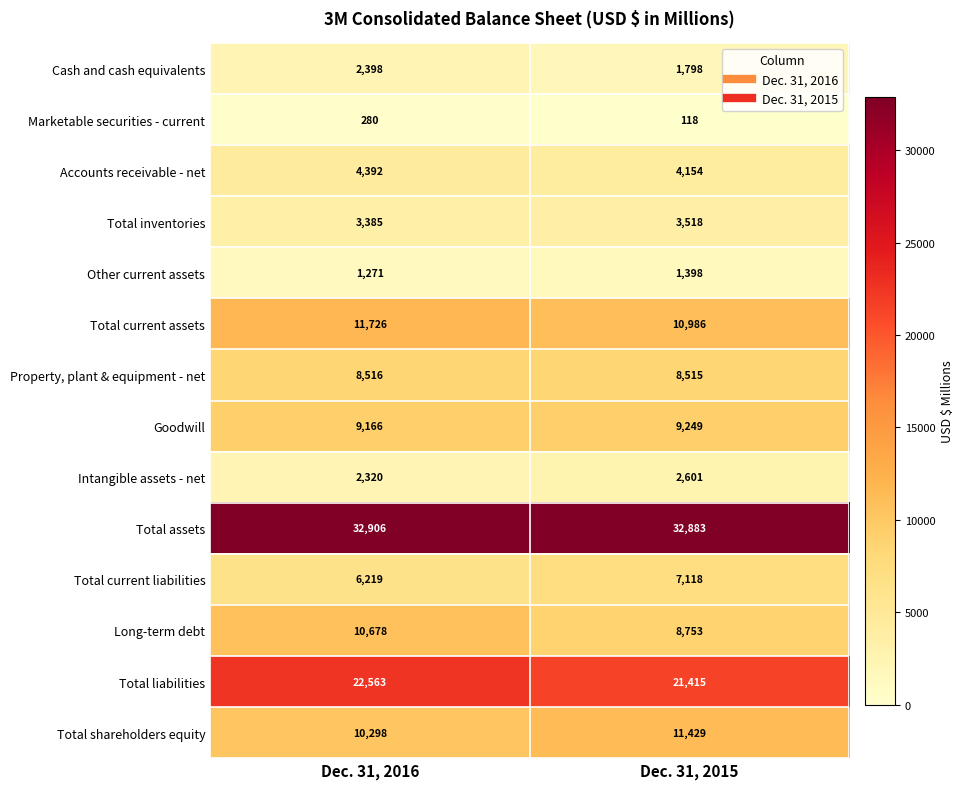

What is the approximate value of Intangible assets - net at Dec. 31, 2015, to the nearest 50?

2600